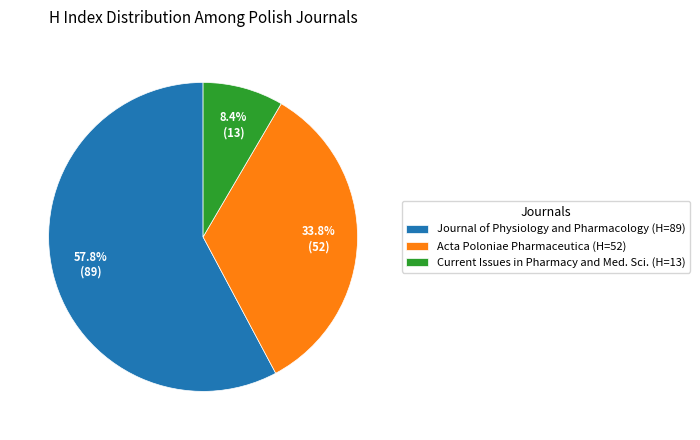

Between Acta Poloniae Pharmaceutica (H=52) and Current Issues in Pharmacy and Med. Sci. (H=13), which is larger?

Acta Poloniae Pharmaceutica (H=52)